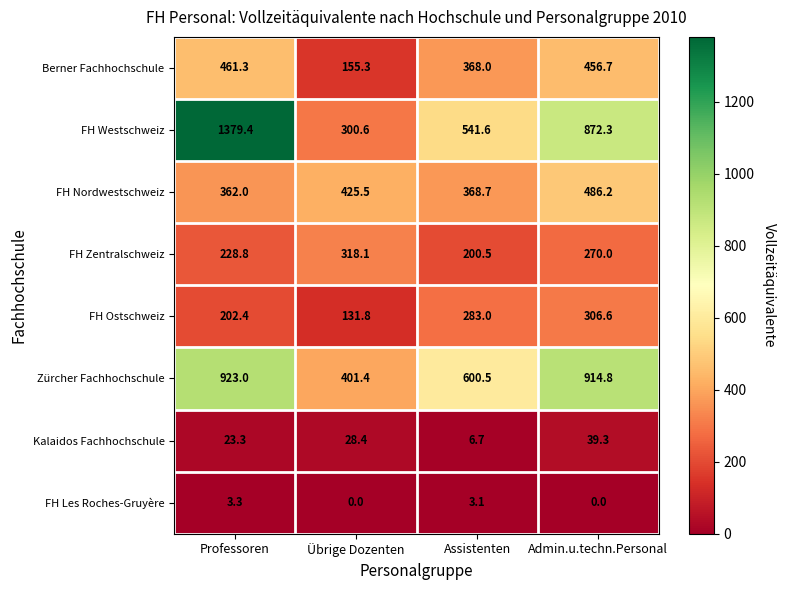

Which series has the largest total across all categories?

FH Westschweiz